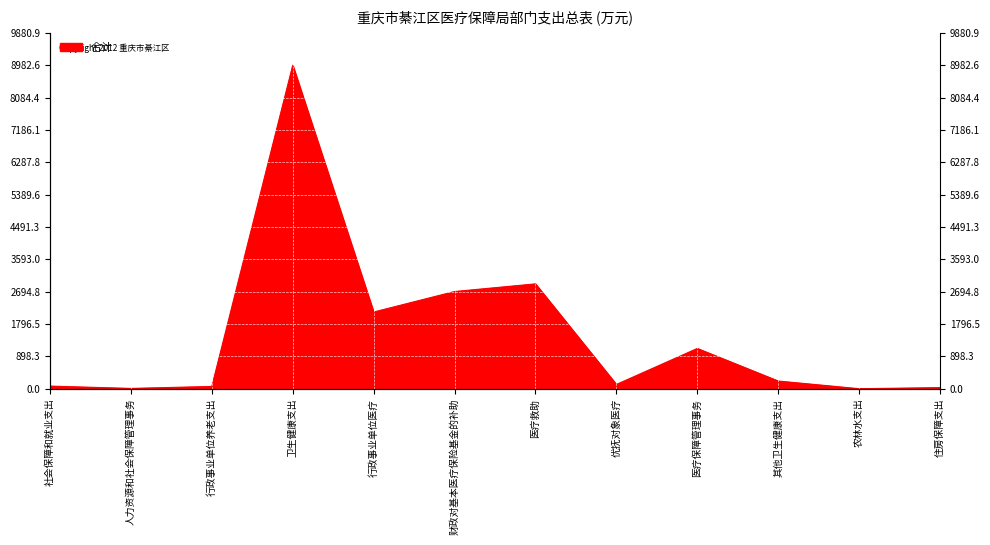

True or false: the data has more than 2 interior local peaks.

True